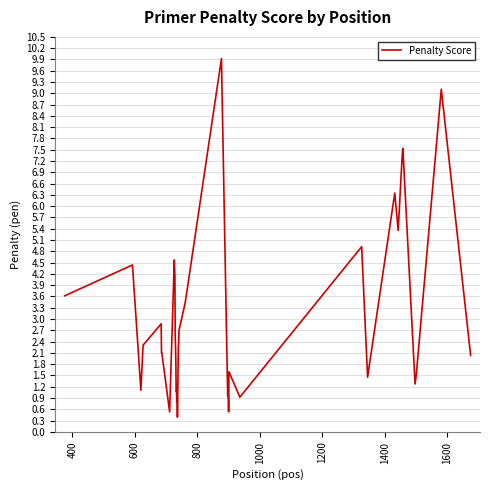

Reading right to left, what are all the values shown in this chart?

2.0	9.1	1.5	1.3	7.5	7.4	5.4	6.3	1.5	4.9	0.9	1.6	0.5	0.9	0.9	9.9	3.4	2.7	2.4	2.3	1.7	1.0	0.4	1.2	0.8	1.1	1.1	1.8	2.3	2.5	4.1	4.6	0.5	2.1	2.1	2.9	2.3	1.1	4.4	3.6